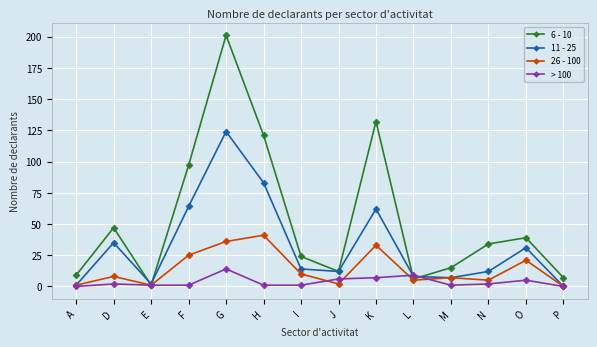

Rank the series by their average value, from lowest to highest.

> 100, 26 - 100, 11 - 25, 6 - 10